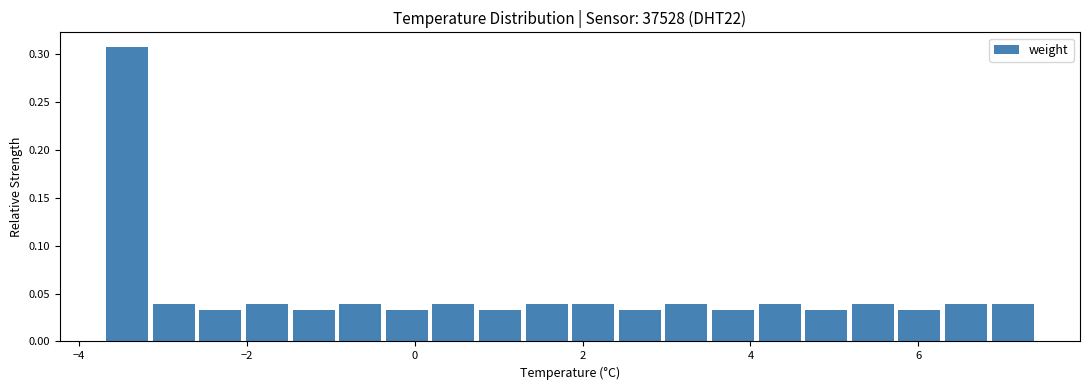

Around what value on the x-axis is the tallest bar? Give the approximate position of its centre, as read against the axis.

-3.4